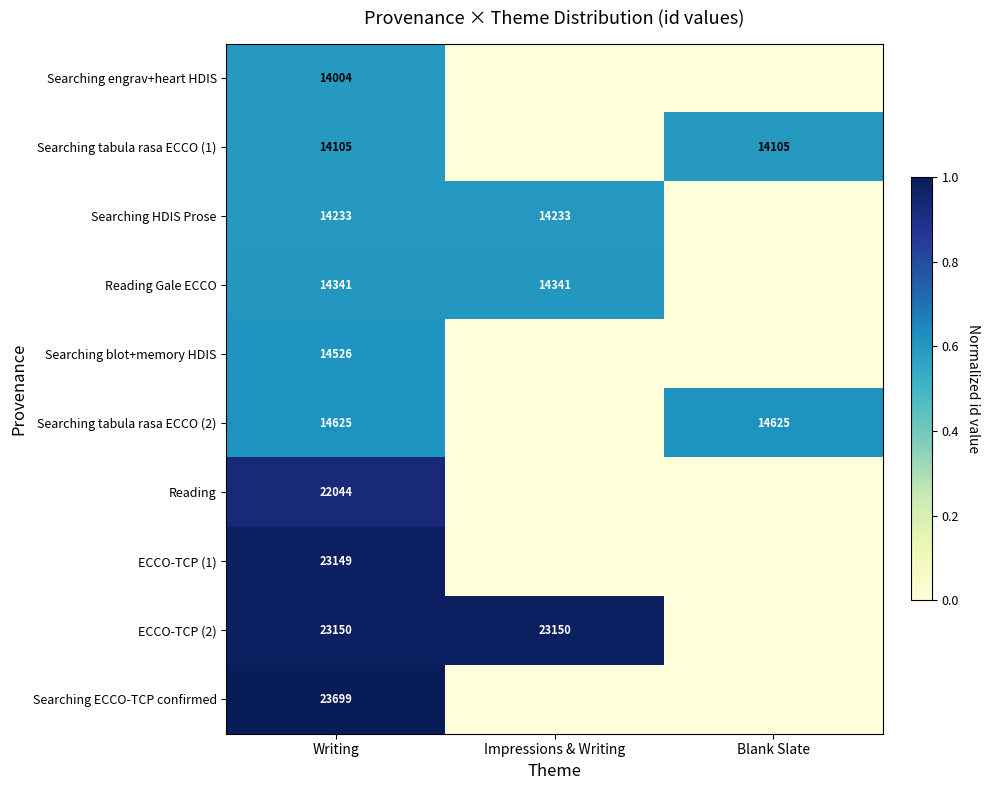

Is the value of Searching tabula rasa ECCO (2) at Writing greater than the value of Searching ECCO-TCP confirmed at Writing?

No